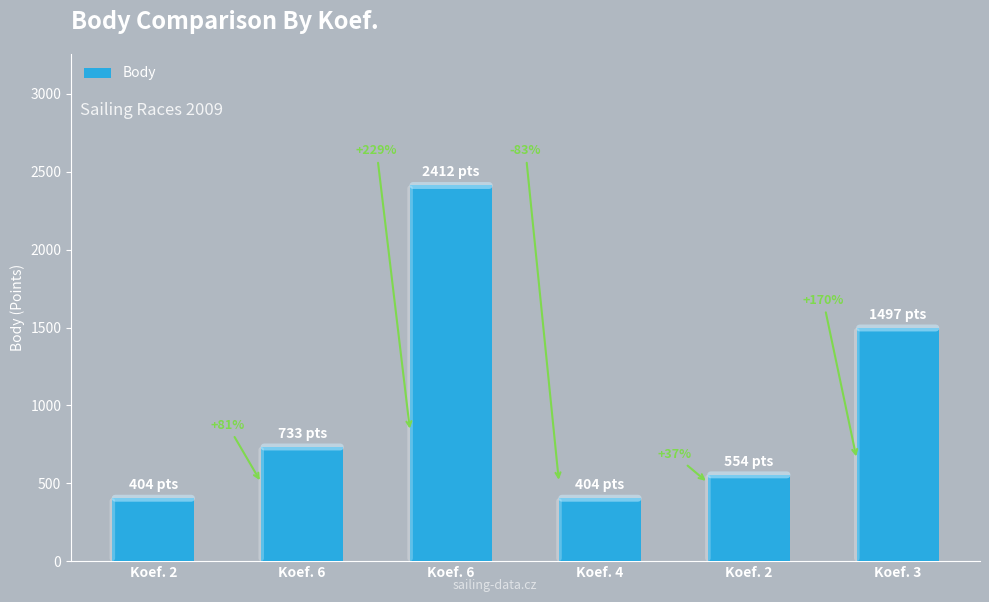

Between Koef. 3 and Koef. 6, which is larger?

Koef. 6